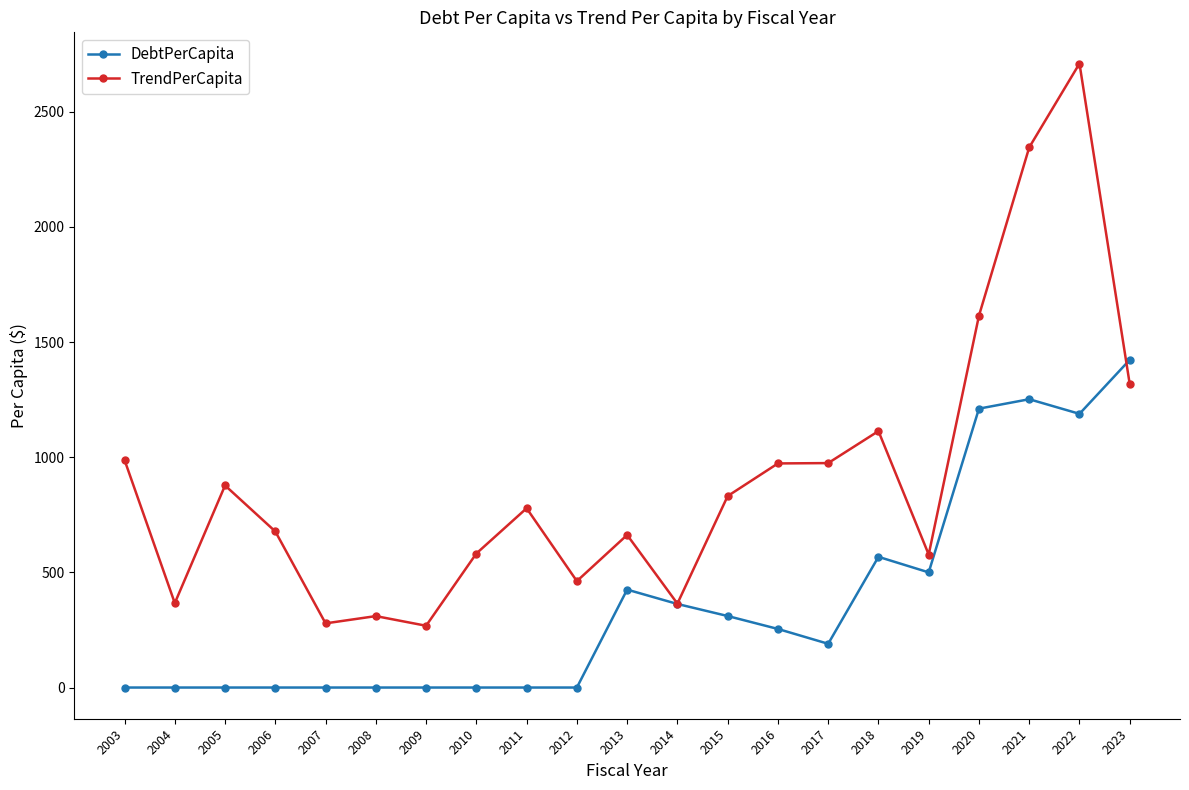

List the series in order of their peak value, lowest first.

DebtPerCapita, TrendPerCapita